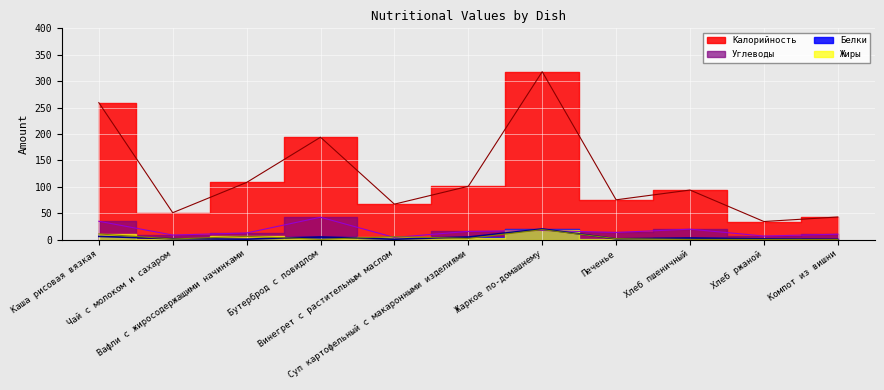

What is the difference between the highest and lowest values at Печенье?

73.9